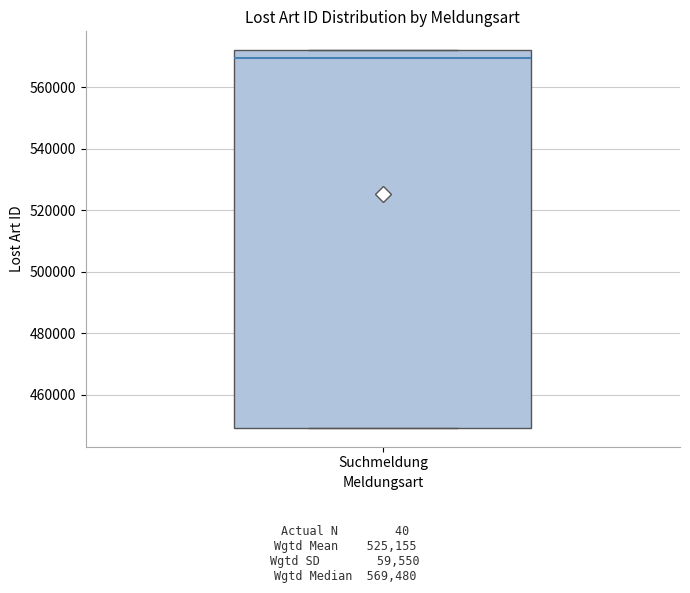

Transcribe this box plot: give where the median line is, the range the box spans, and where the two whiskers end, as read against the y-axis. The values are not printed on the chart, so give them approximately, as read against the axis.

median 570000, box 450000 to 572000, whiskers 450000 to 572000